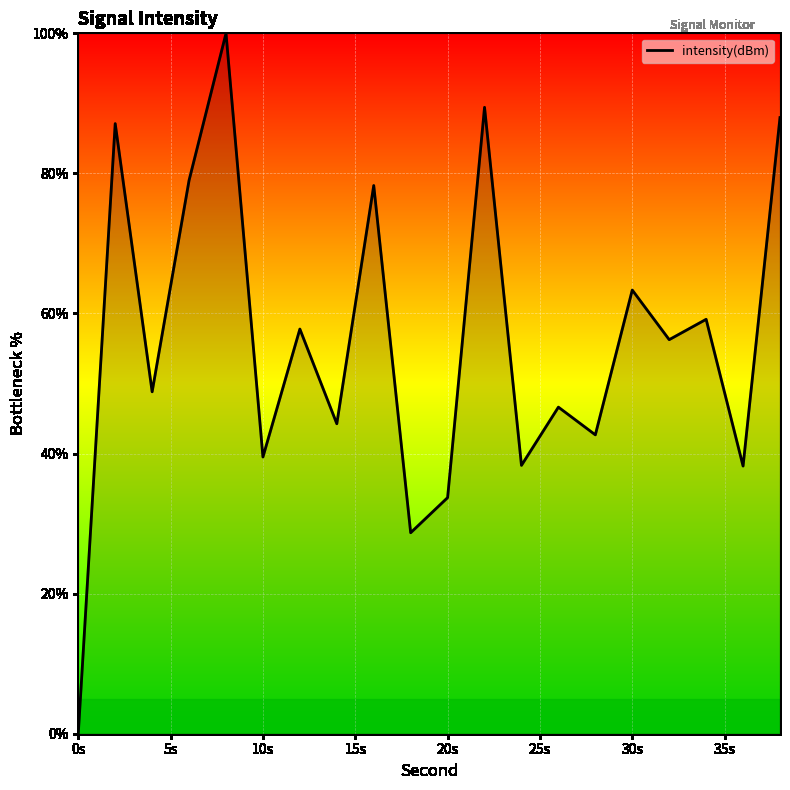

What is the difference between the maximum and minimum values?

100.0